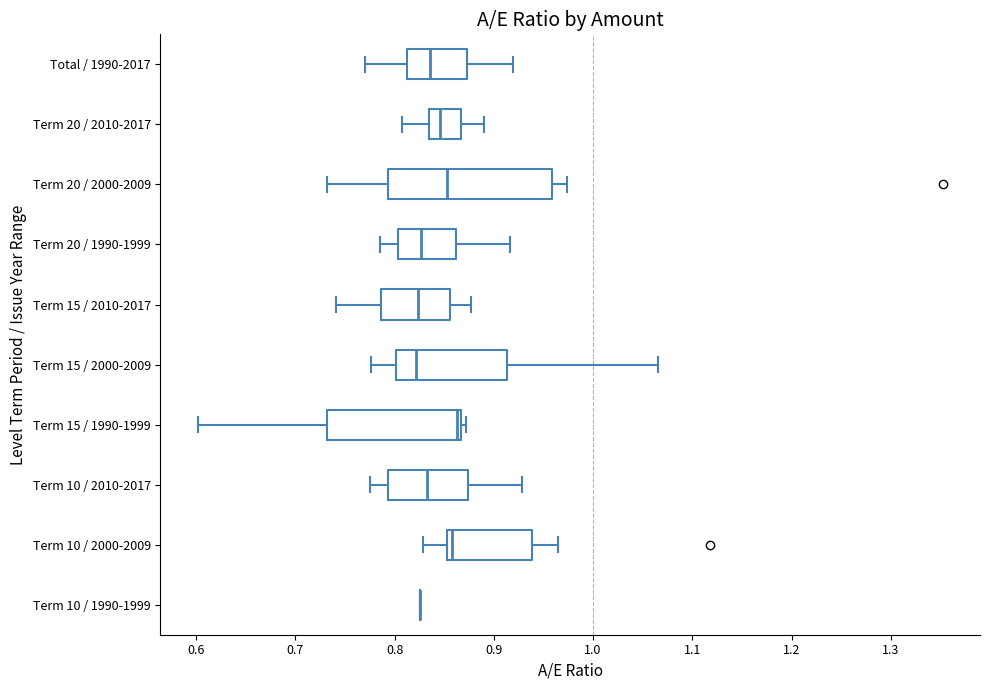

Comparing the boxes themselves (not the whiskers), which one is the widest?

Term 20 / 2000-2009